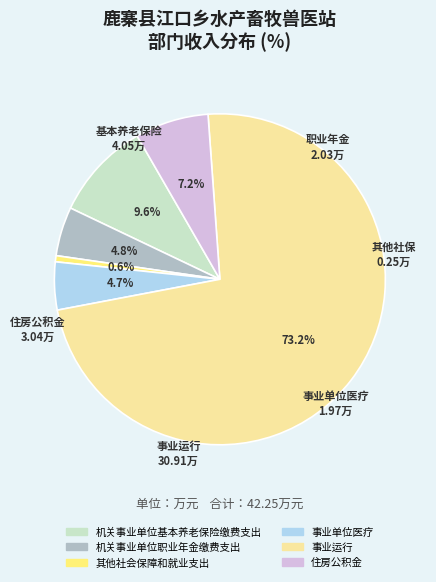

Which has a higher value, 事业运行 or 住房公积金?

事业运行